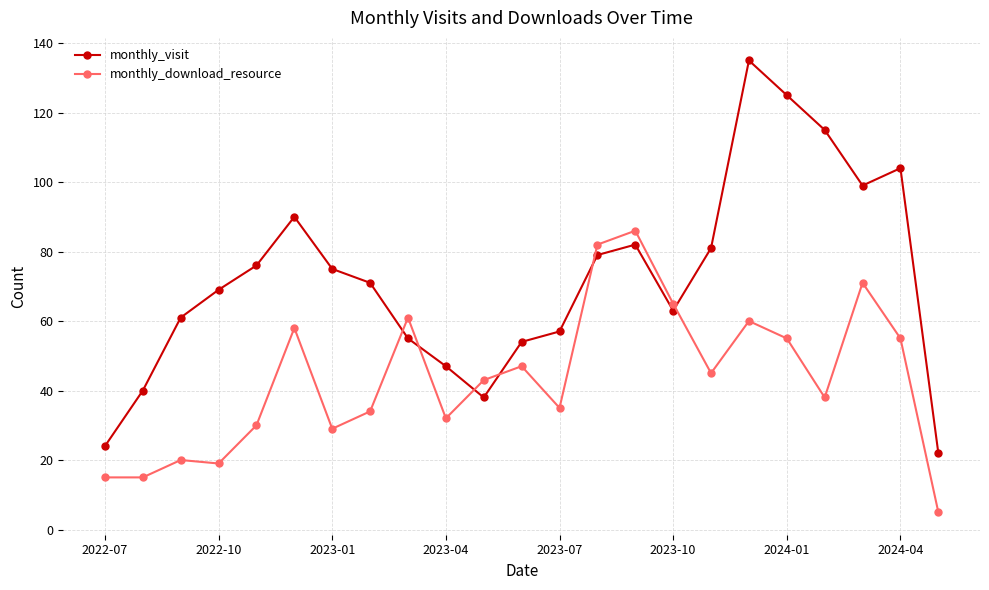

Rank the series by their maximum value, from lowest to highest.

monthly_download_resource, monthly_visit